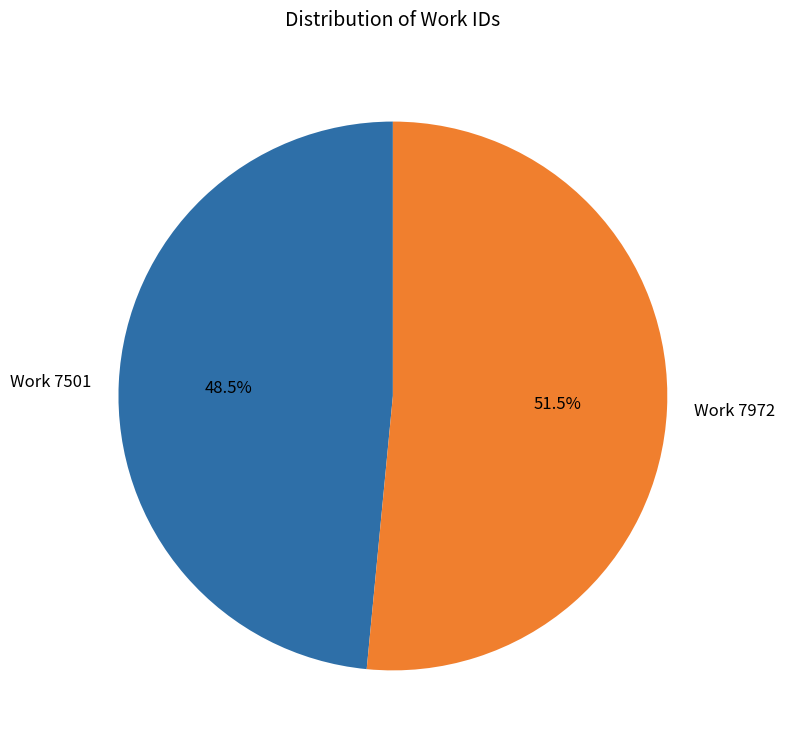

Approximately how many times larger is the value at Work 7501 compared to Work 7972?

0.9